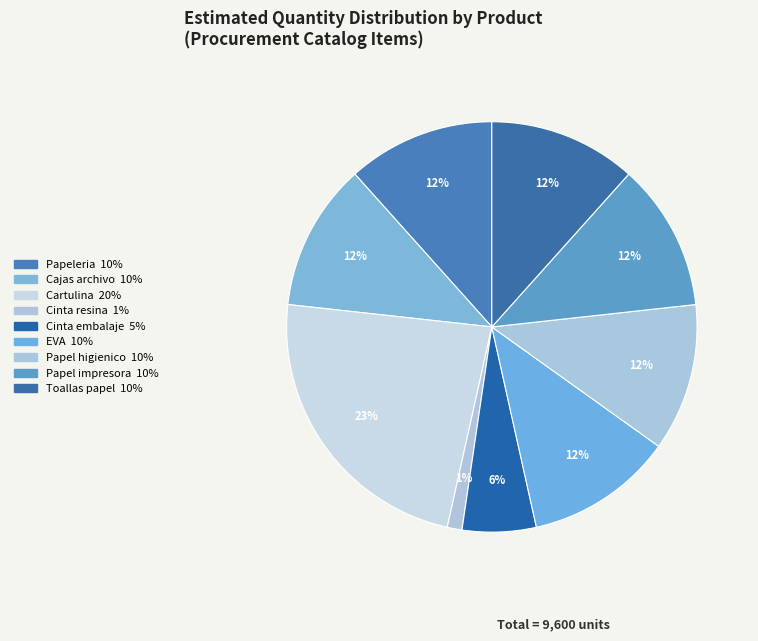

Count the number of slices in the pie.

9